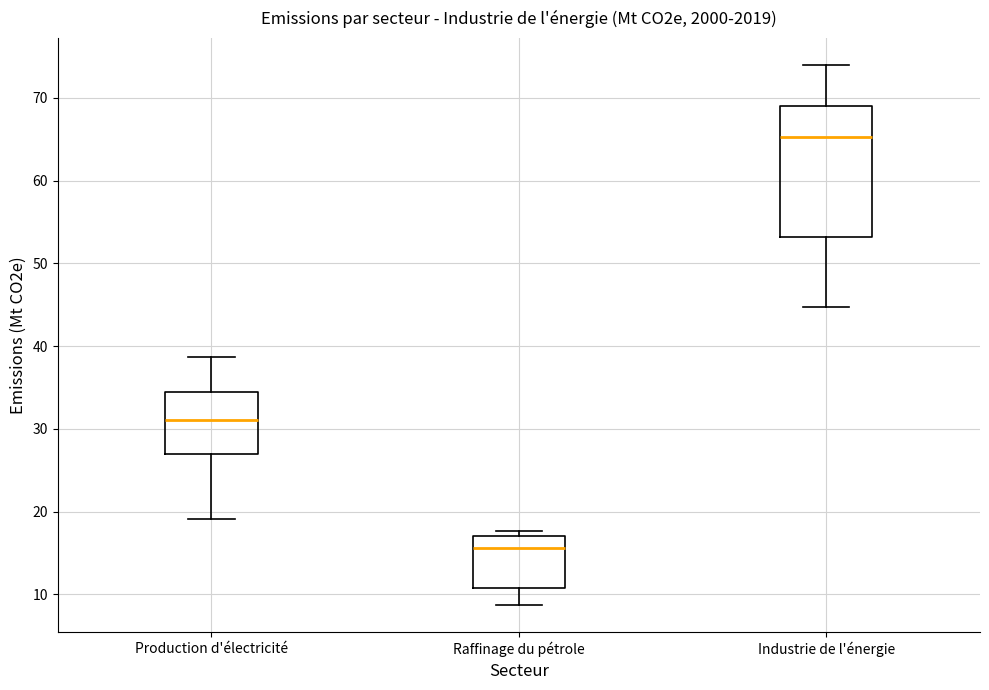

Where does the lower whisker of the box for Industrie de l'énergie end on the y-axis? The values are not printed on the chart, so give them approximately, as read against the axis.

45